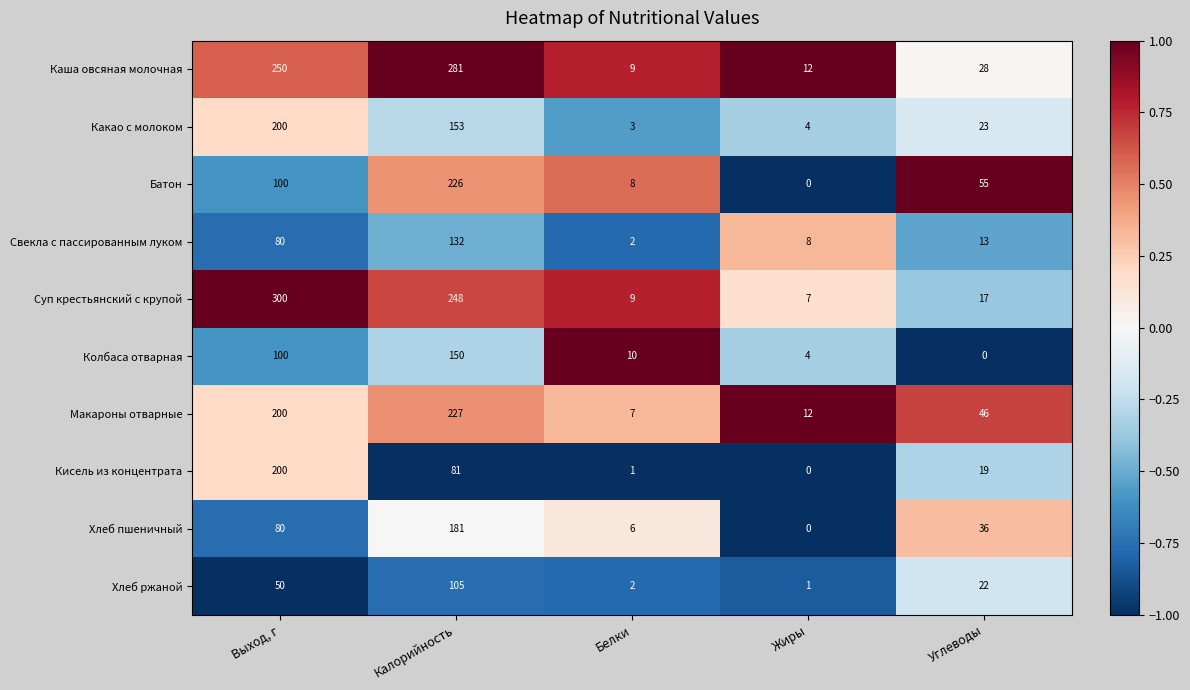

What is the average value of the Хлеб пшеничный series?

61